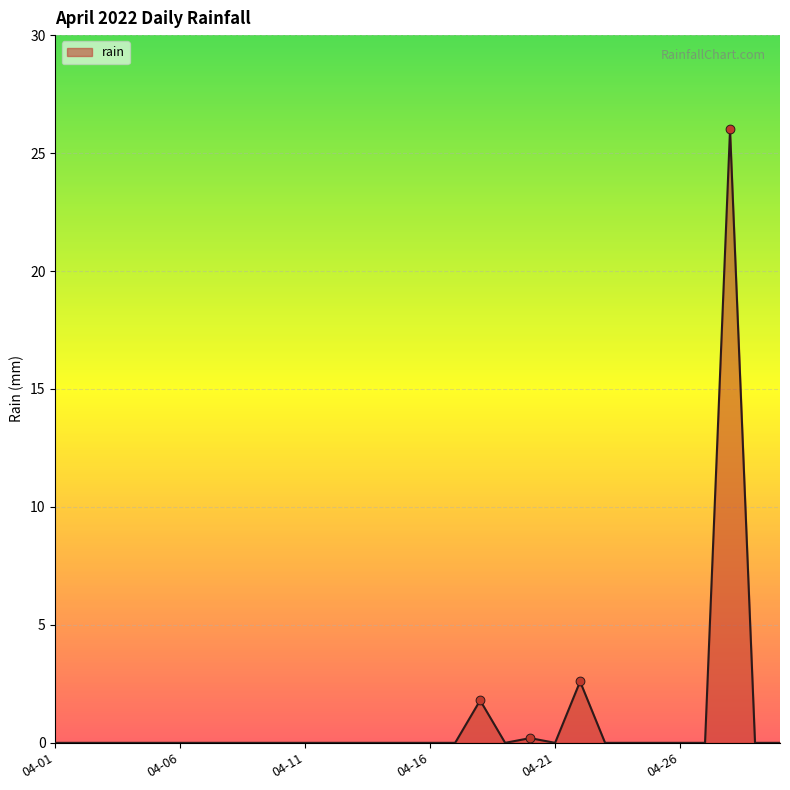

What is the maximum value shown in the chart?

26.0